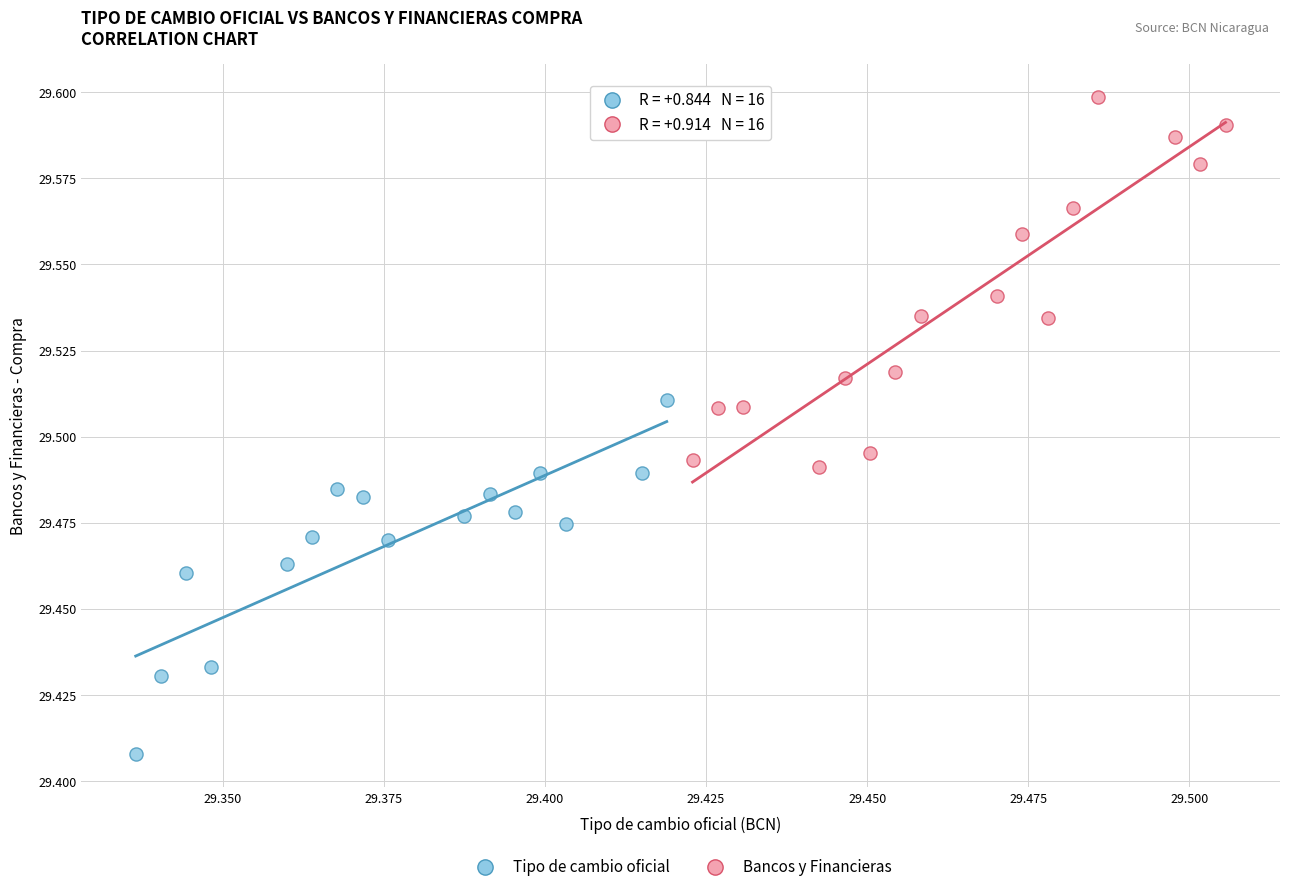

Which series contains the lowest Y value?

Tipo de cambio oficial